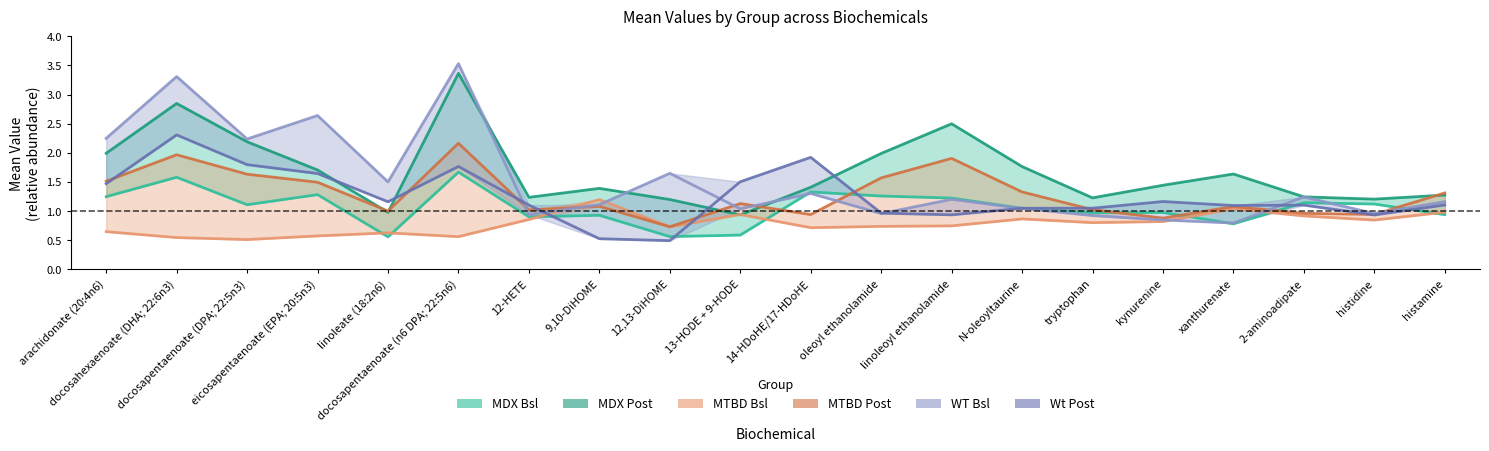

At how many categories does at least one series exceed 2?

4